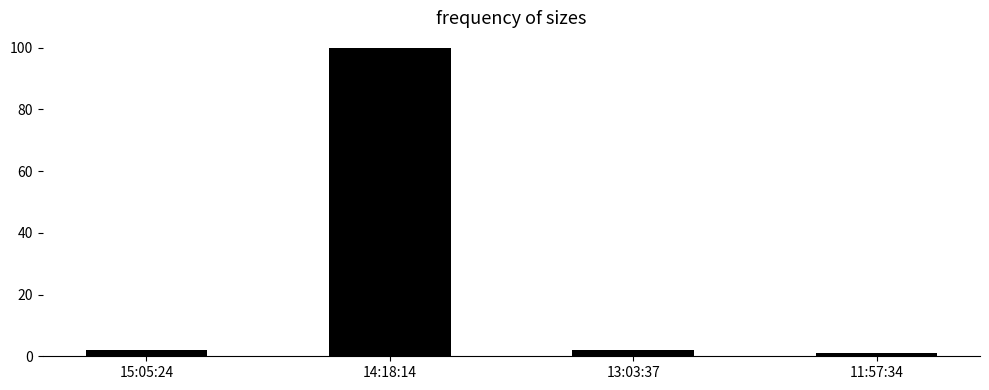

What is the maximum value shown in the chart?

100